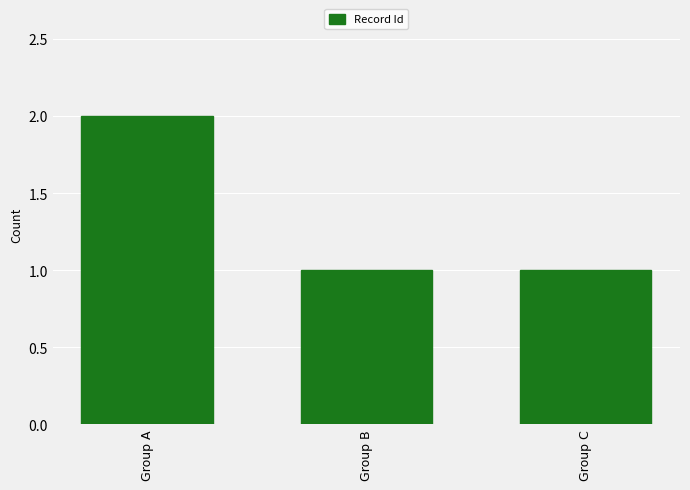

What is the sum of the values at Group A and Group B?

3